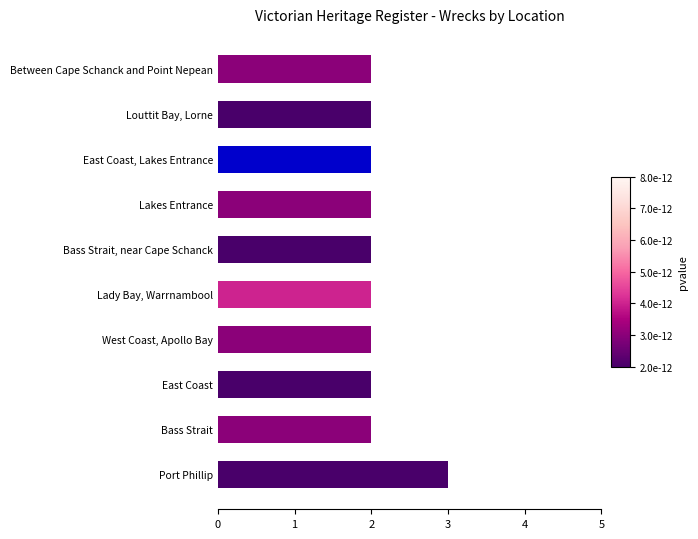

Reading bottom to top, extract all data points from this chart.

Port Phillip=3	Bass Strait=2	East Coast=2	West Coast, Apollo Bay=2	Lady Bay, Warrnambool=2	Bass Strait, near Cape Schanck=2	Lakes Entrance=2	East Coast, Lakes Entrance=2	Louttit Bay, Lorne=2	Between Cape Schanck and Point Nepean=2